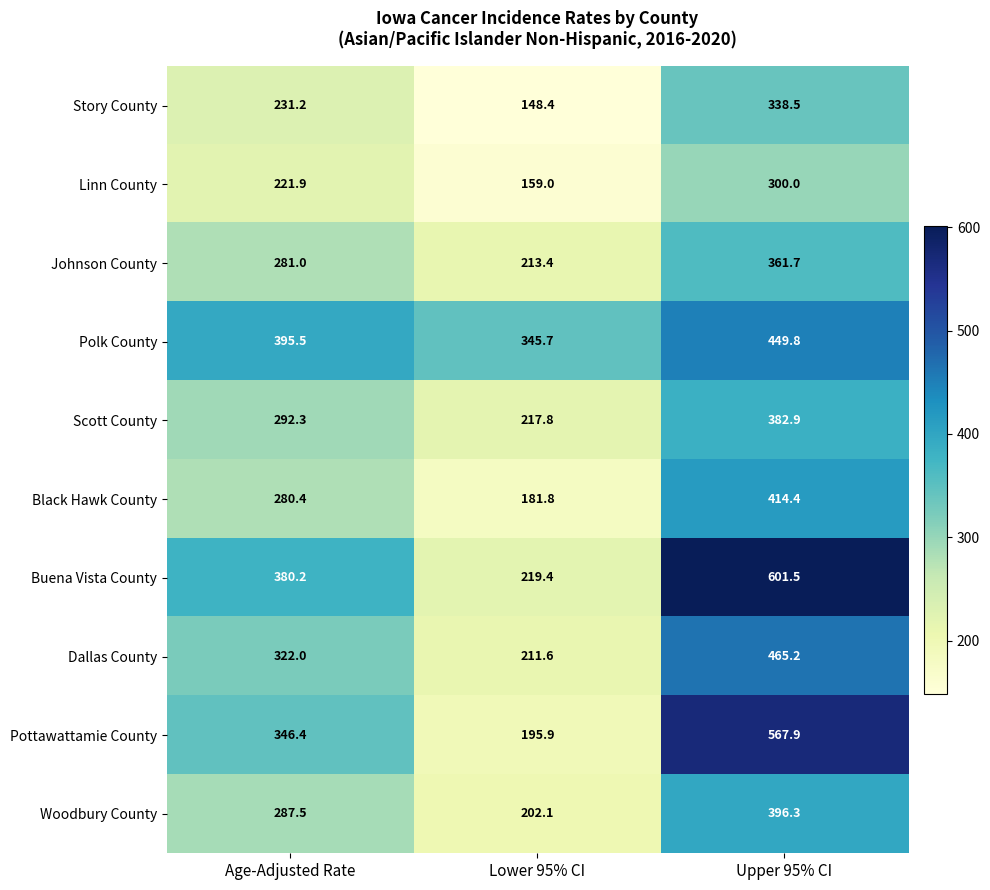

At which label is Scott County closest to 300?

Age-Adjusted Rate